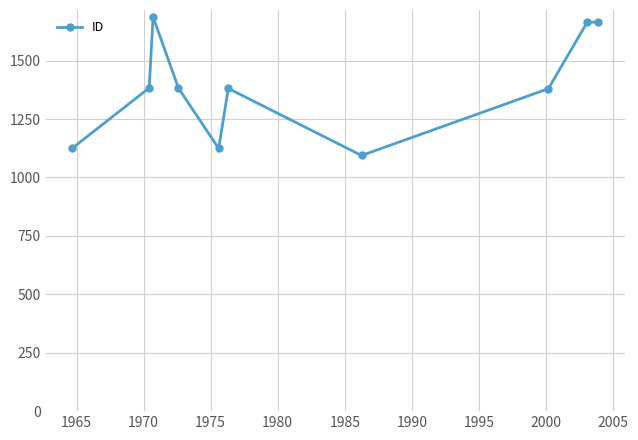

What is the greatest value displayed?

1687